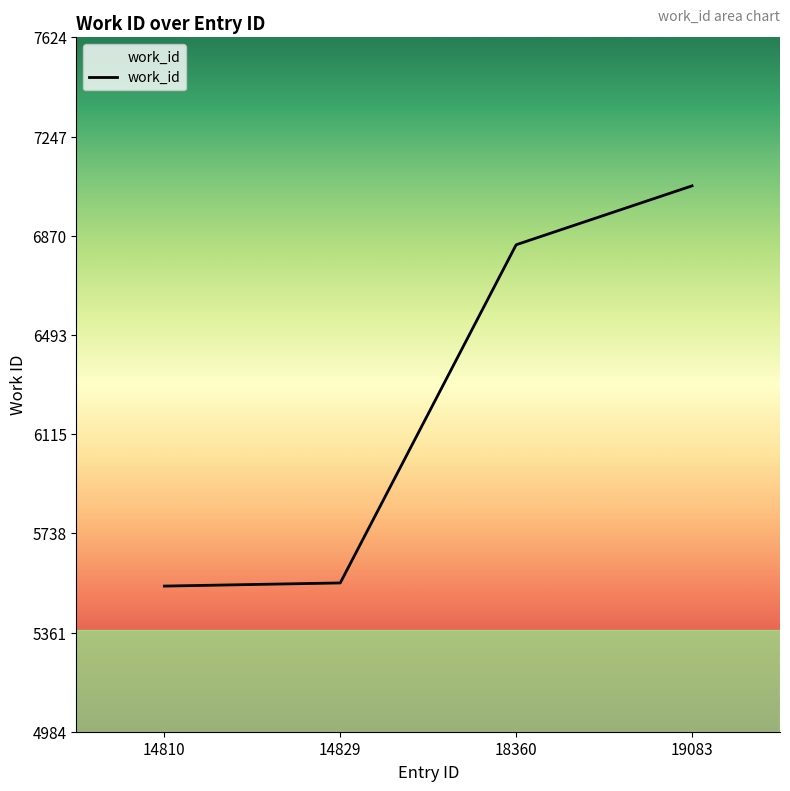

What is the approximate value at 14810, to the nearest 50?

5550